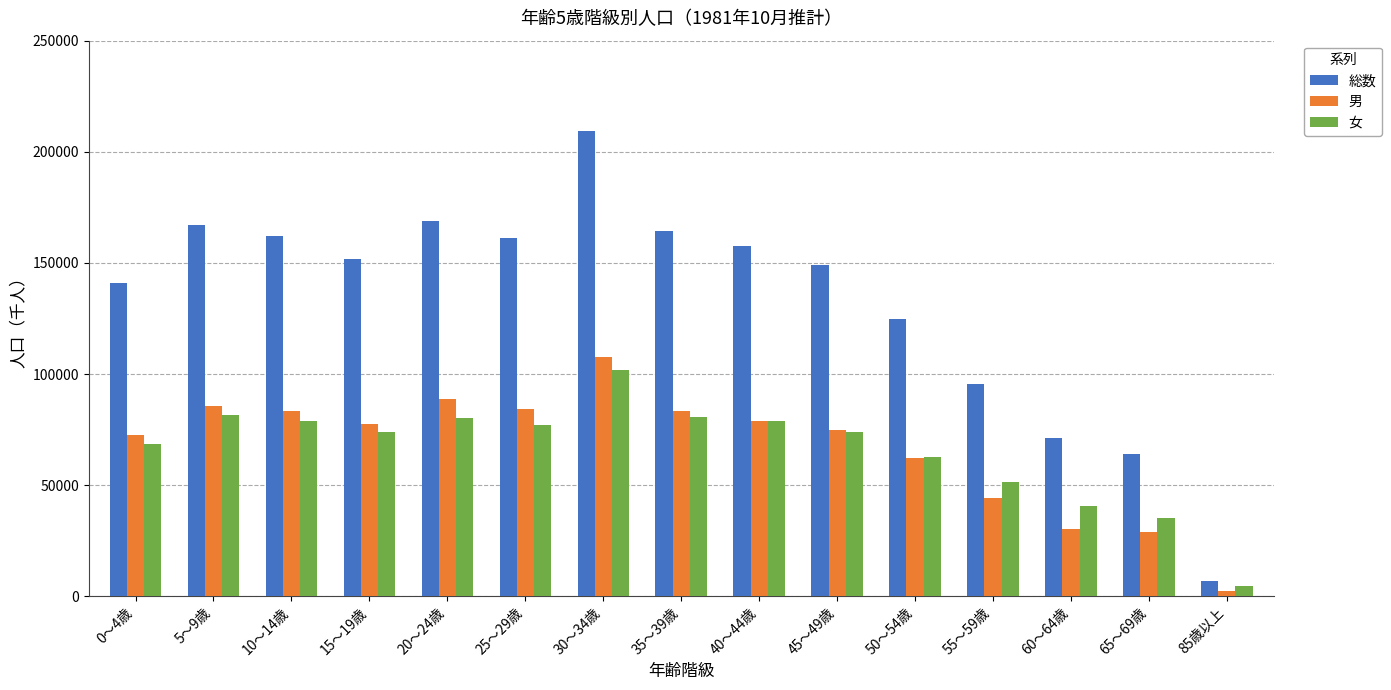

At which label is 総数 closest to 108108?

55～59歳